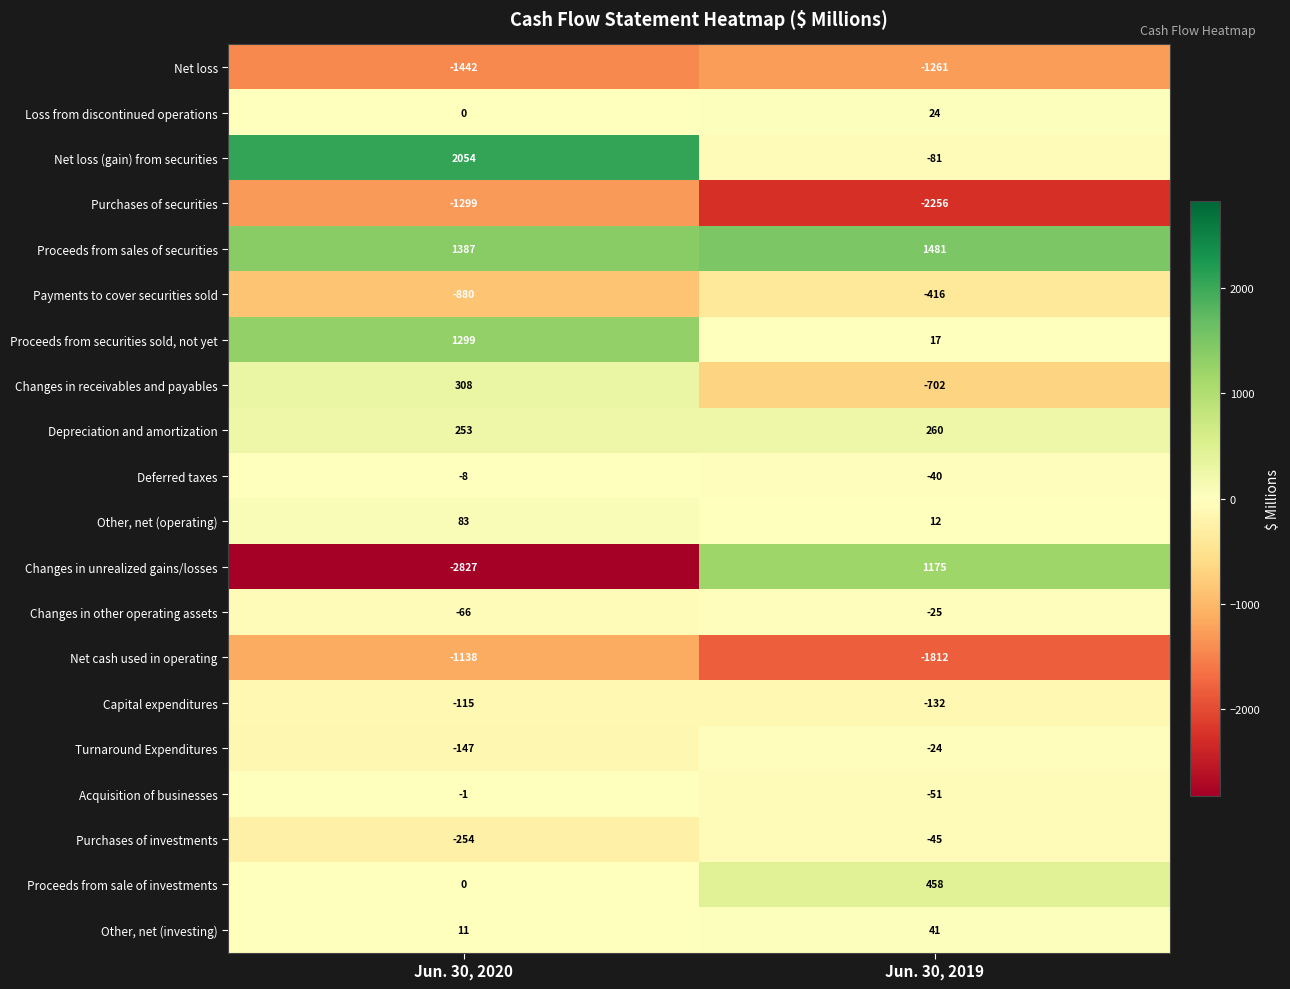

Where is Loss from discontinued operations nearest to the value 12?

Jun. 30, 2020